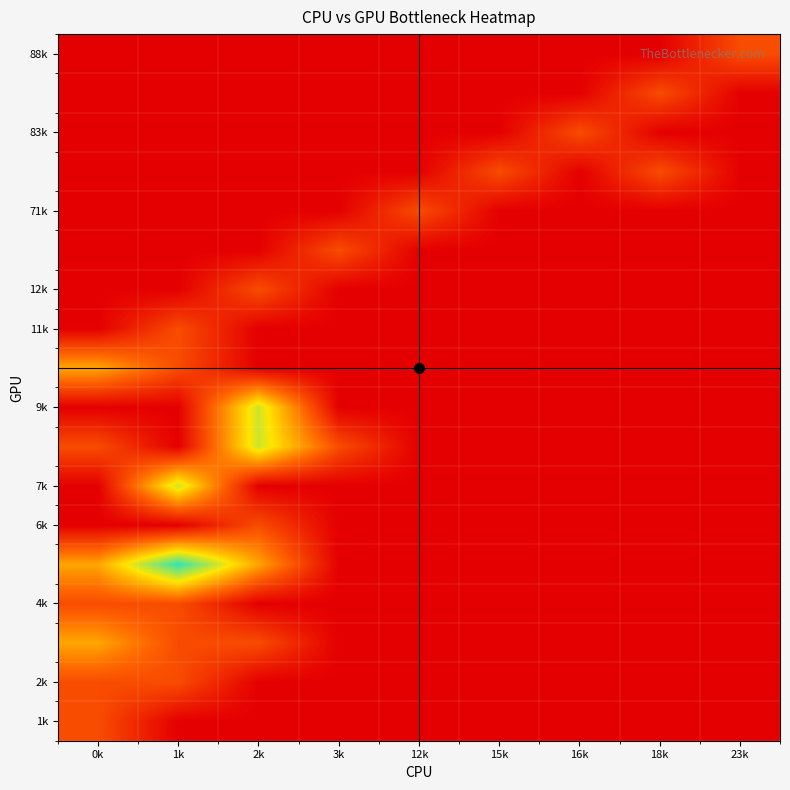

Count the number of data series in this chart.

18